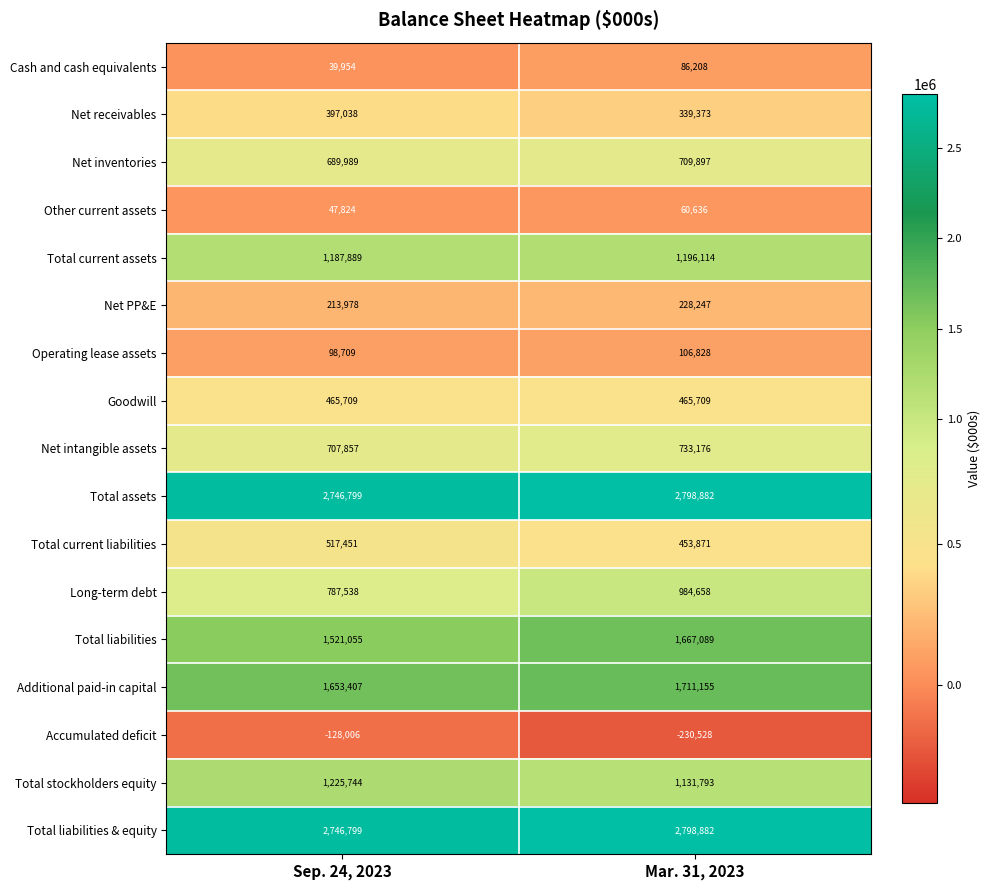

What is the sum of all Total assets values?

5545681